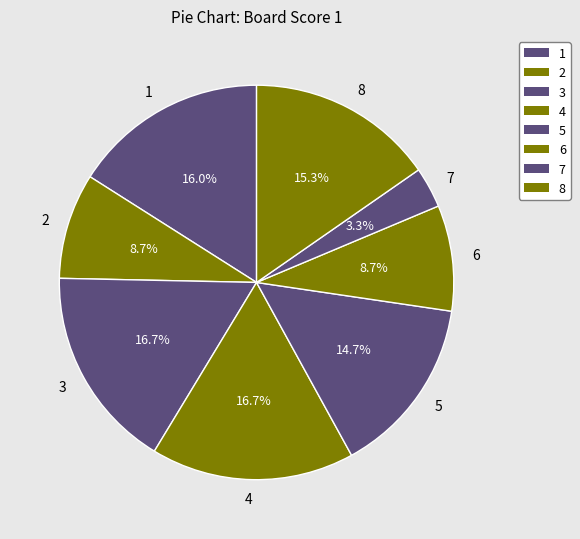

Count the number of slices in the pie.

8